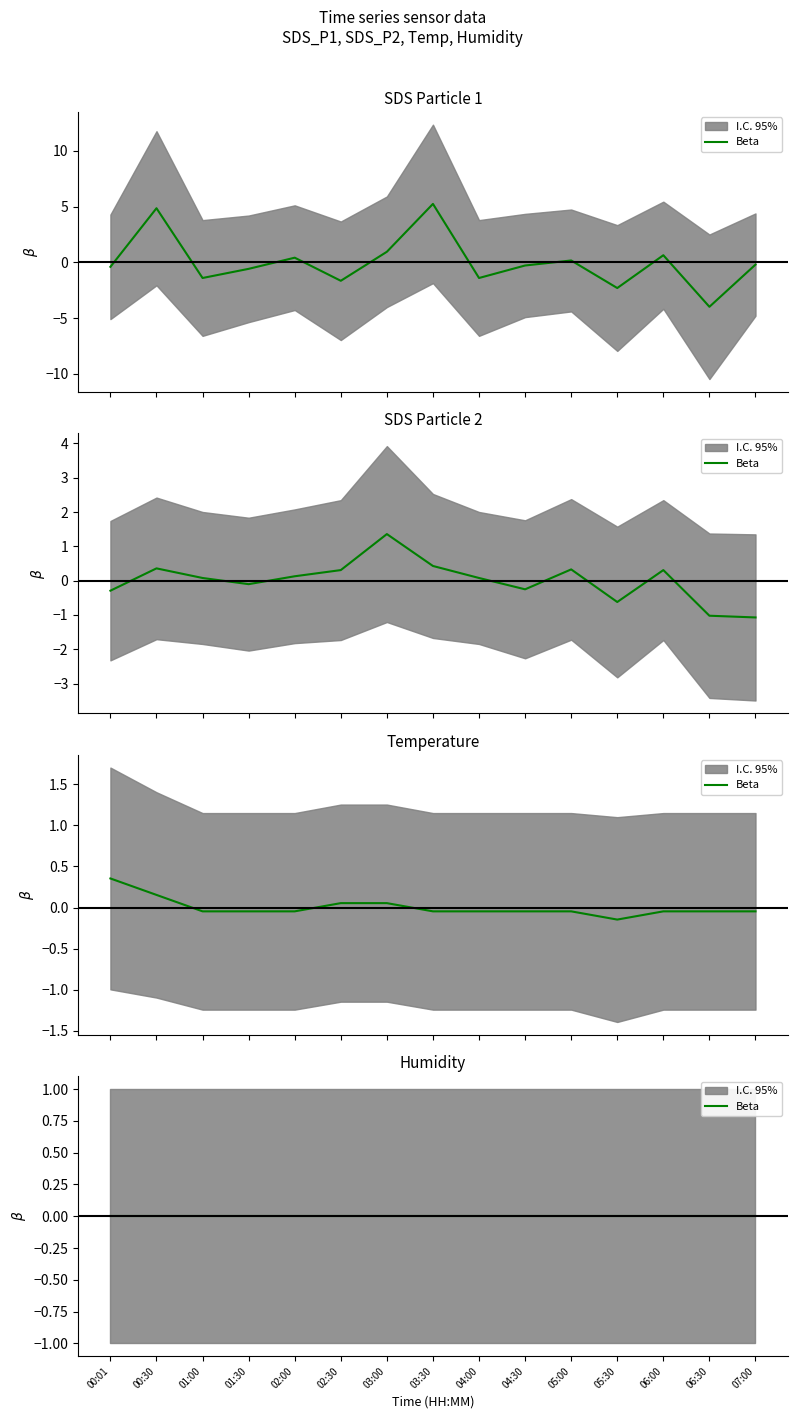

The SDS_P2 series shows 0.1 at 04:00. True or false?

True